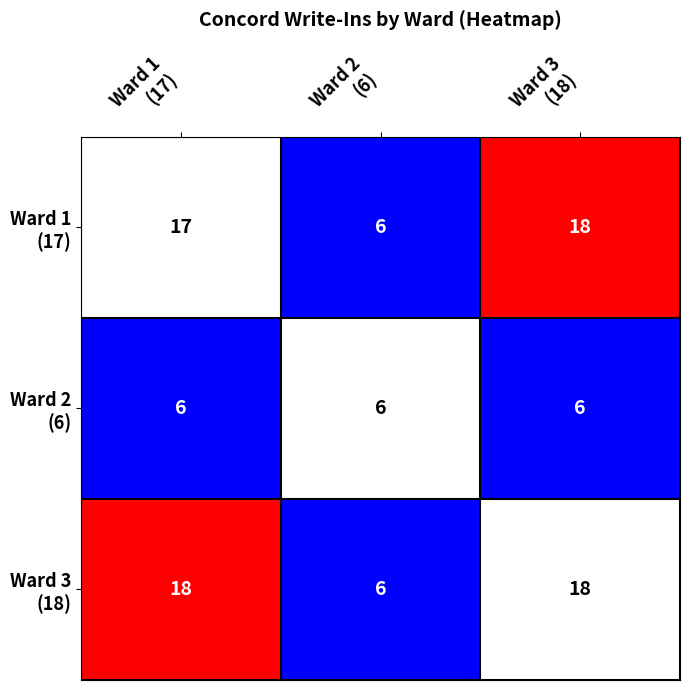

What is the greatest value displayed?

18